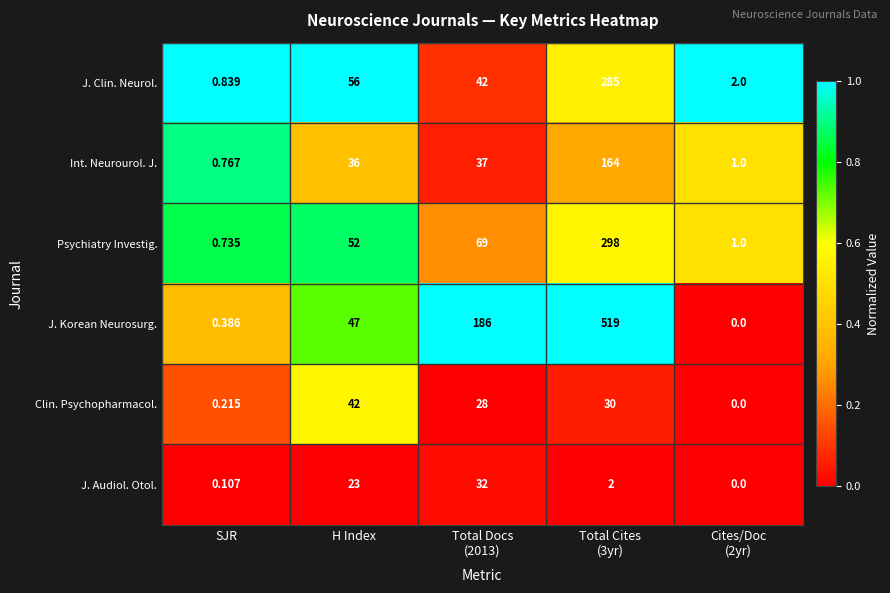

Rank the series at H Index from lowest to highest value.

J. Audiol. Otol., Int. Neurourol. J., Clin. Psychopharmacol., J. Korean Neurosurg., Psychiatry Investig., J. Clin. Neurol.